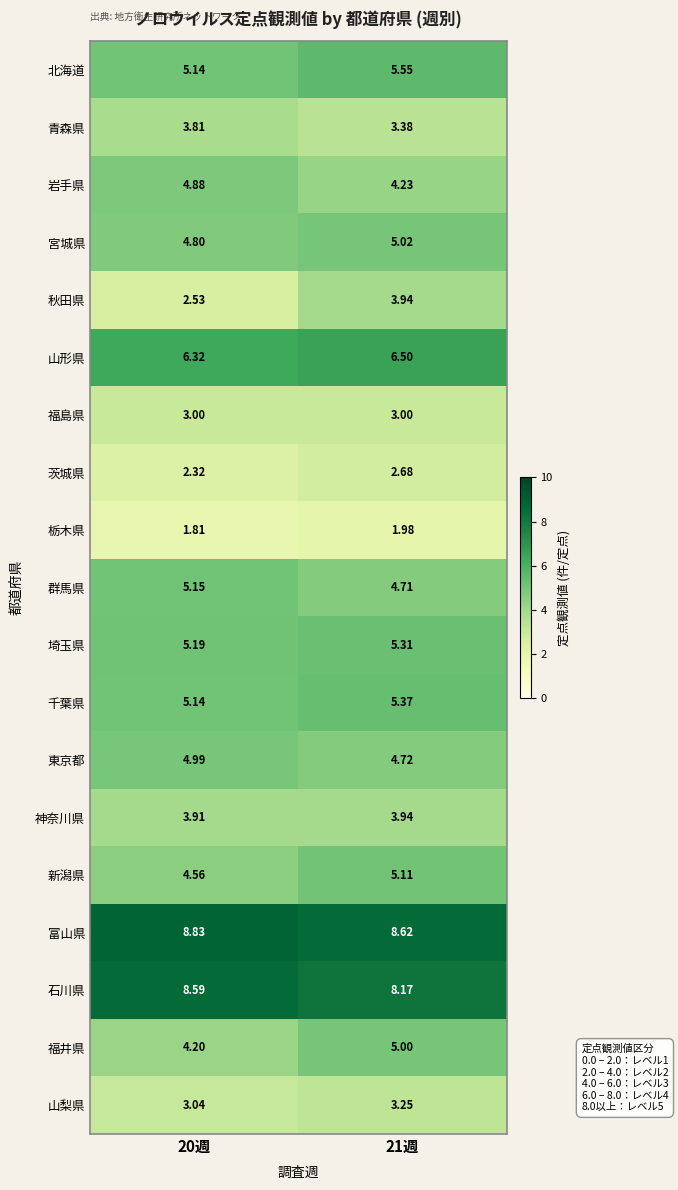

What is the difference between the highest and lowest values at 21週?

6.6